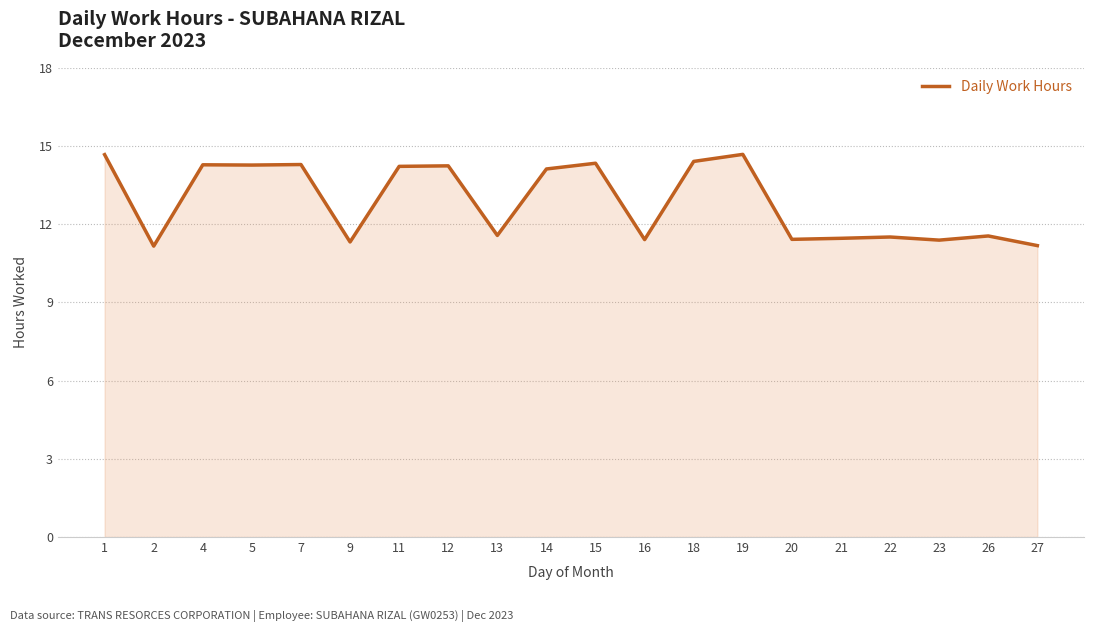

The chart shows a value of 11.5 at 22. True or false?

True